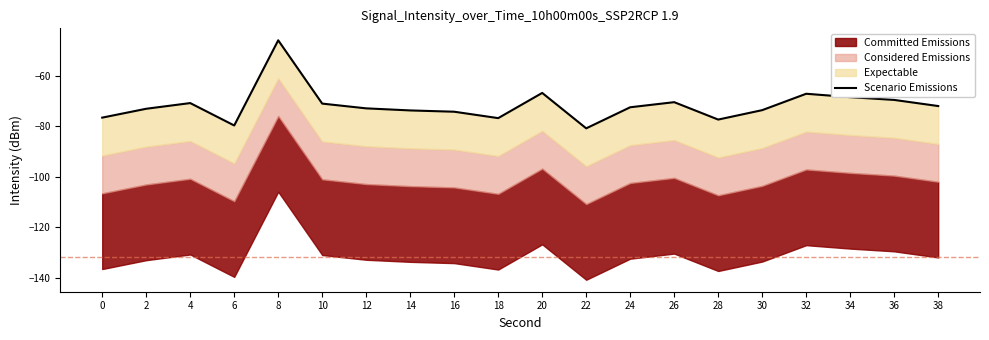

Reading left to right, list all the values displayed in this chart.

0=-76.6	2=-73.1	4=-70.9	6=-79.7	8=-46.0	10=-71.1	12=-73.0	14=-73.8	16=-74.3	18=-76.8	20=-66.8	22=-80.9	24=-72.5	26=-70.5	28=-77.4	30=-73.7	32=-67.2	34=-68.5	36=-69.6	38=-72.0